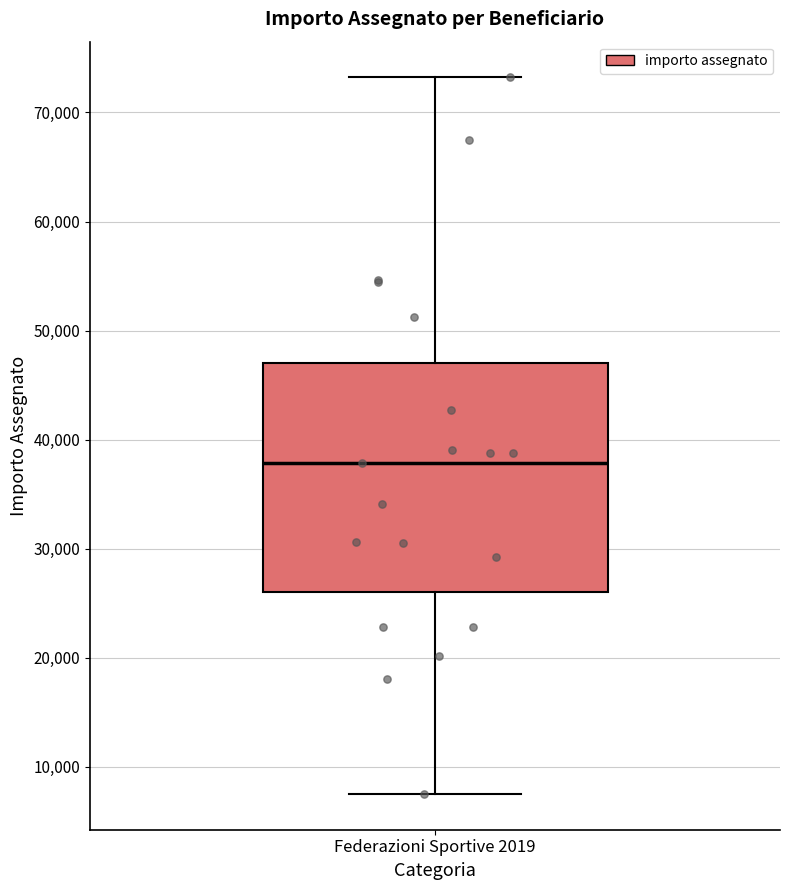

Read this box plot against the y-axis: the position of the median line, the range covered by the box, and the ends of both whiskers. The values are not printed on the chart, so give them approximately, as read against the axis.

median 38000, box 26000 to 47000, whiskers 8000 to 73000